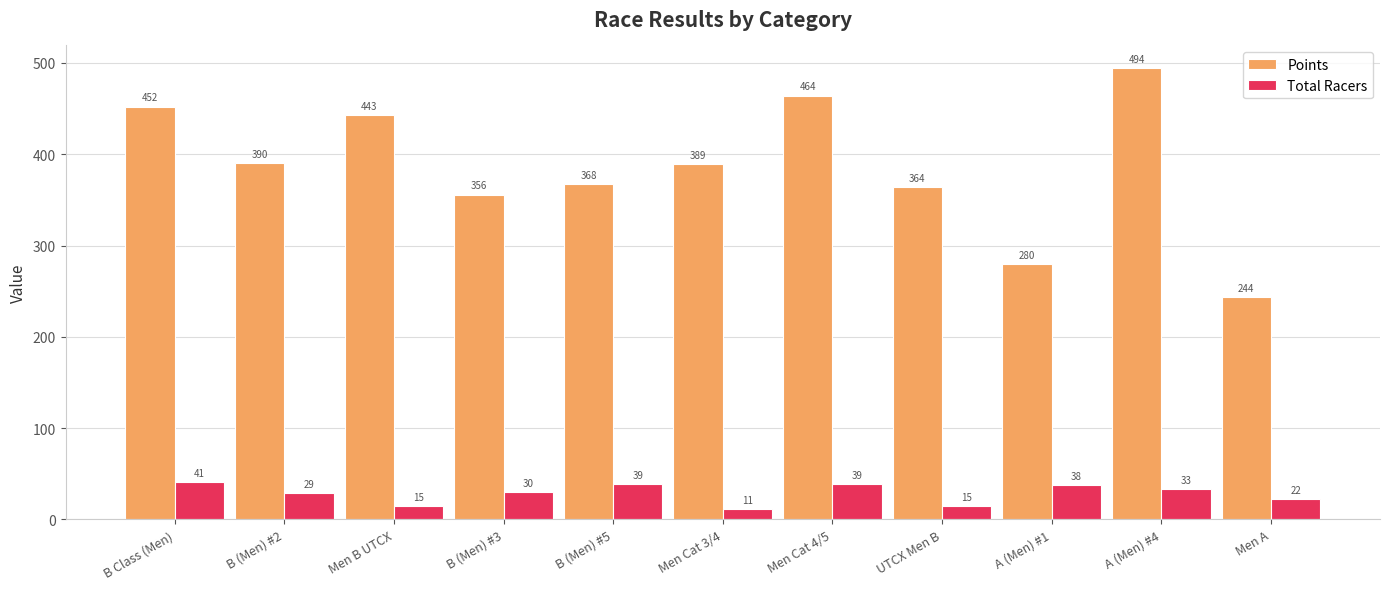

What is the difference between the highest and lowest values at UTCX Men B?

348.7